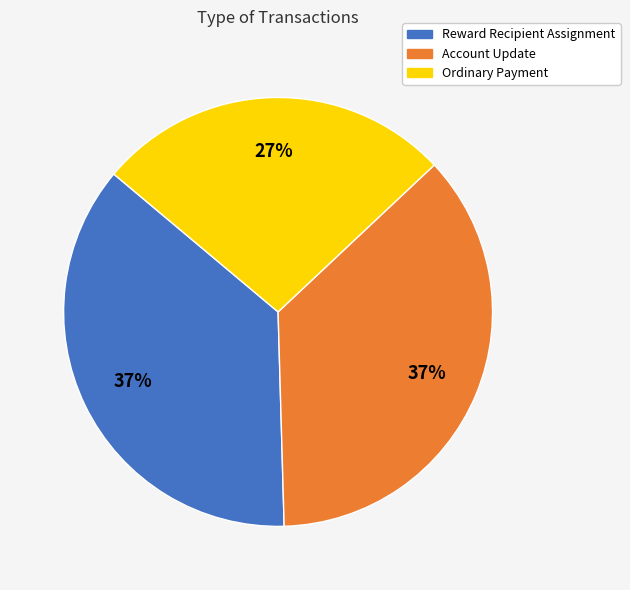

How many segments does this pie chart have?

3